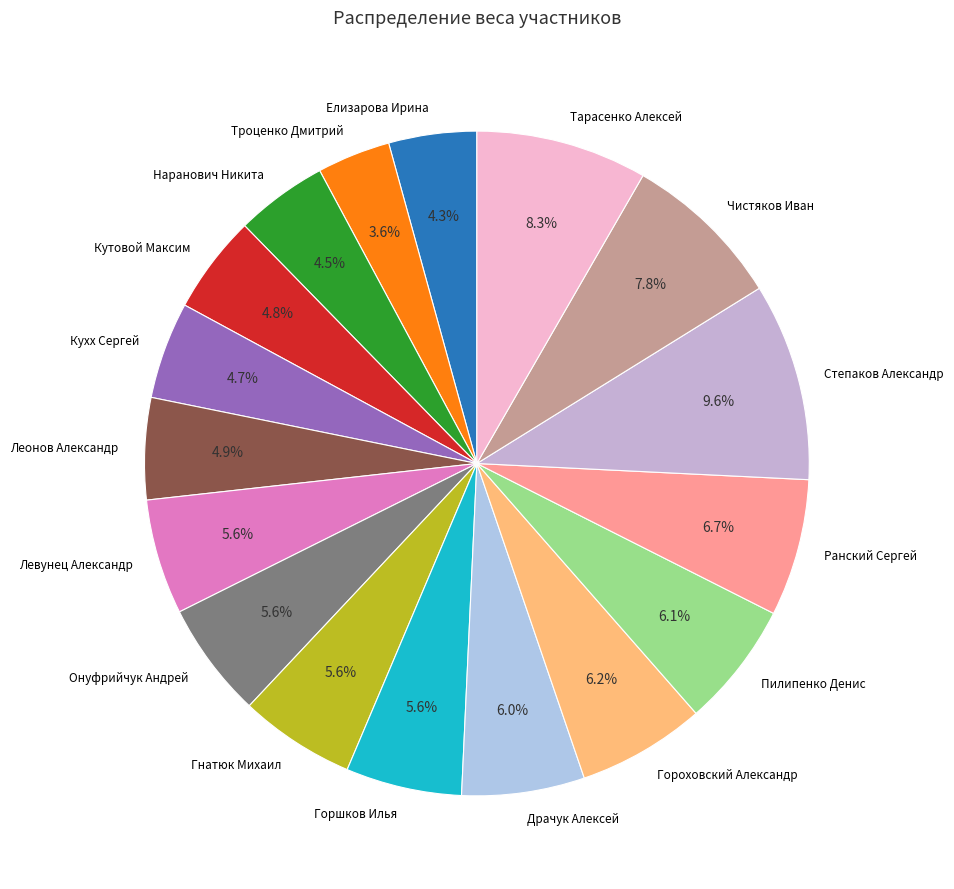

How many slices are in this pie chart?

17